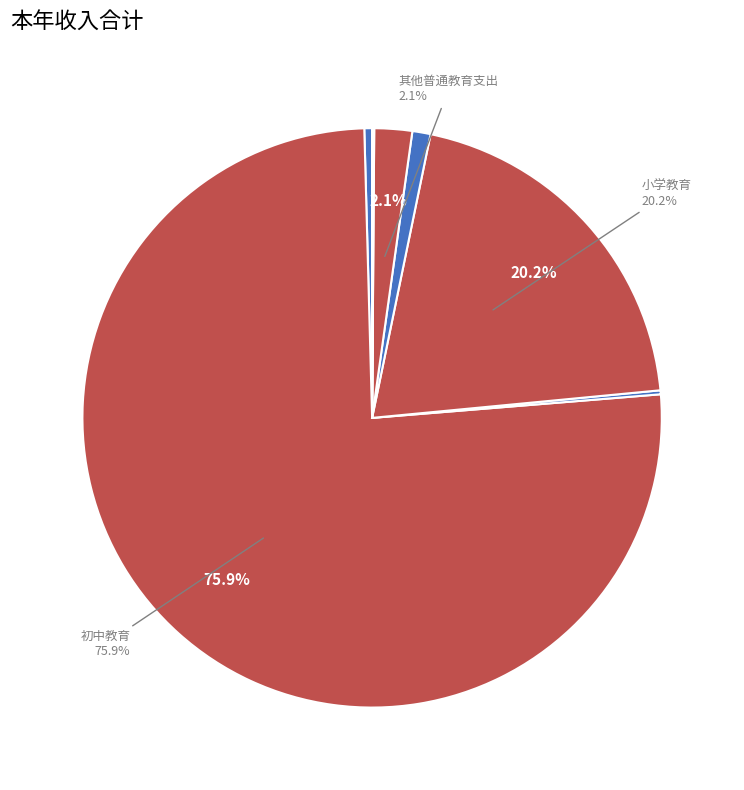

Which category has the biggest portion of the pie?

初中教育